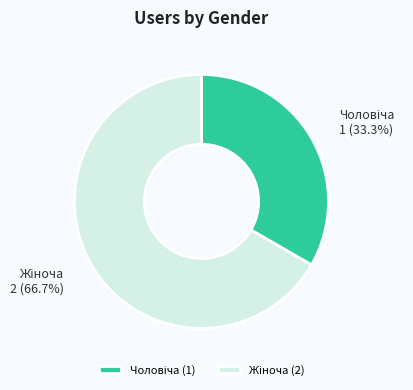

To the nearest percent, what is the average slice percentage?

50%